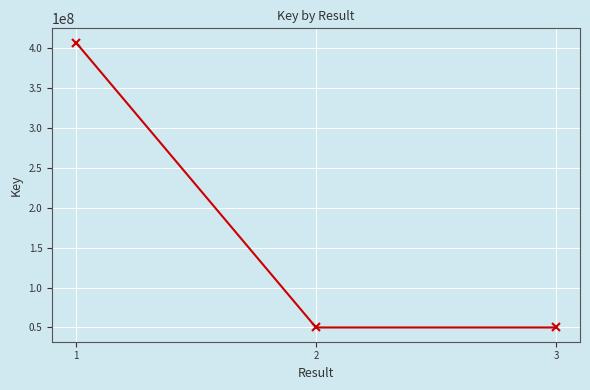

What is the ratio of the value at 1 to the value at 3?

8.2